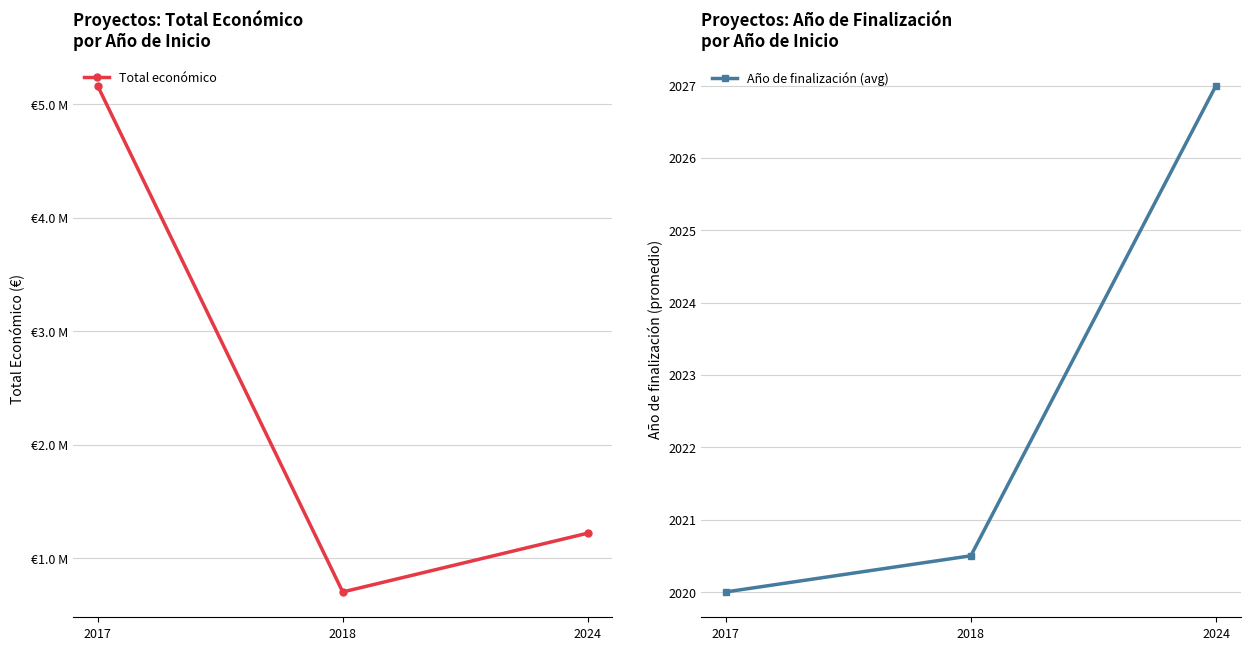

What is the greatest value displayed?

5163335.0